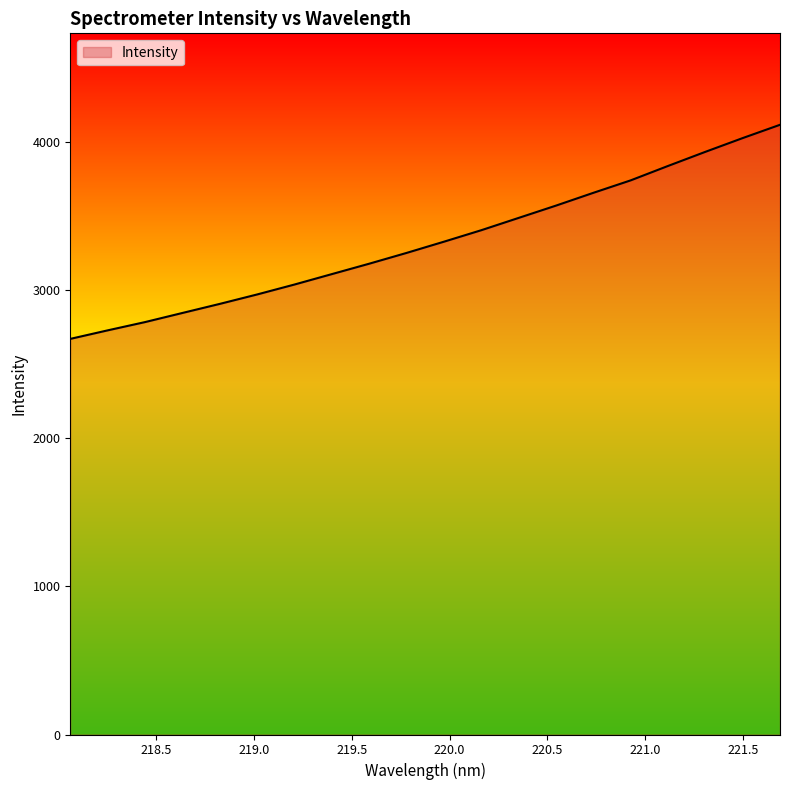

What is the minimum value shown in the chart?

2671.5